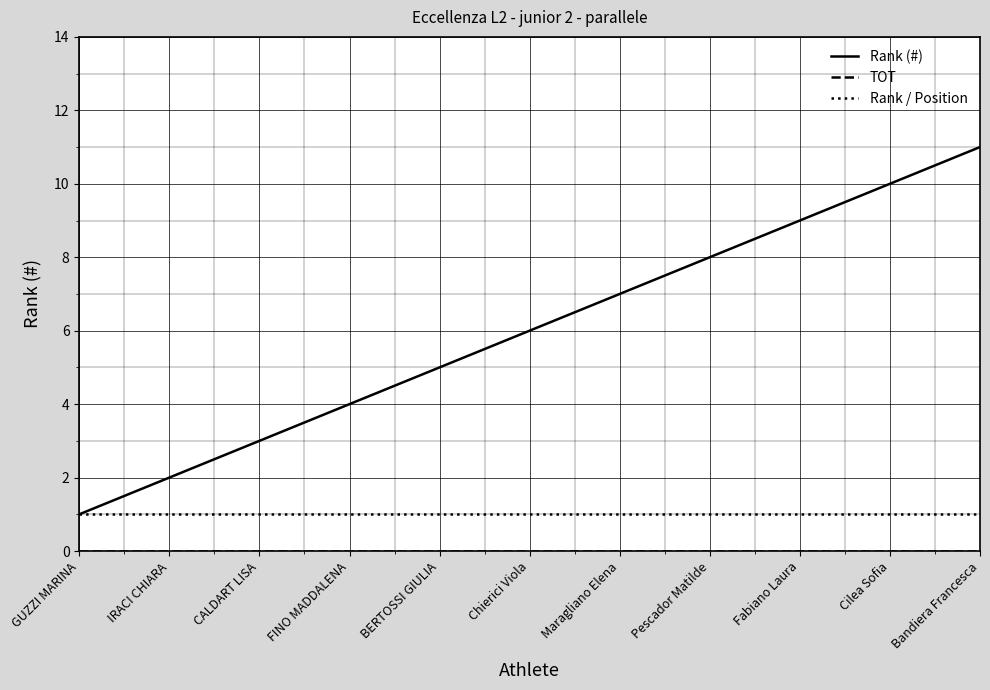

Rank the categories by Rank (#) value from lowest to highest.

GUZZI MARINA, IRACI CHIARA, CALDART LISA, FINO MADDALENA, BERTOSSI GIULIA, Chierici Viola, Maragliano Elena, Pescador Matilde, Fabiano Laura, Cilea Sofia, Bandiera Francesca